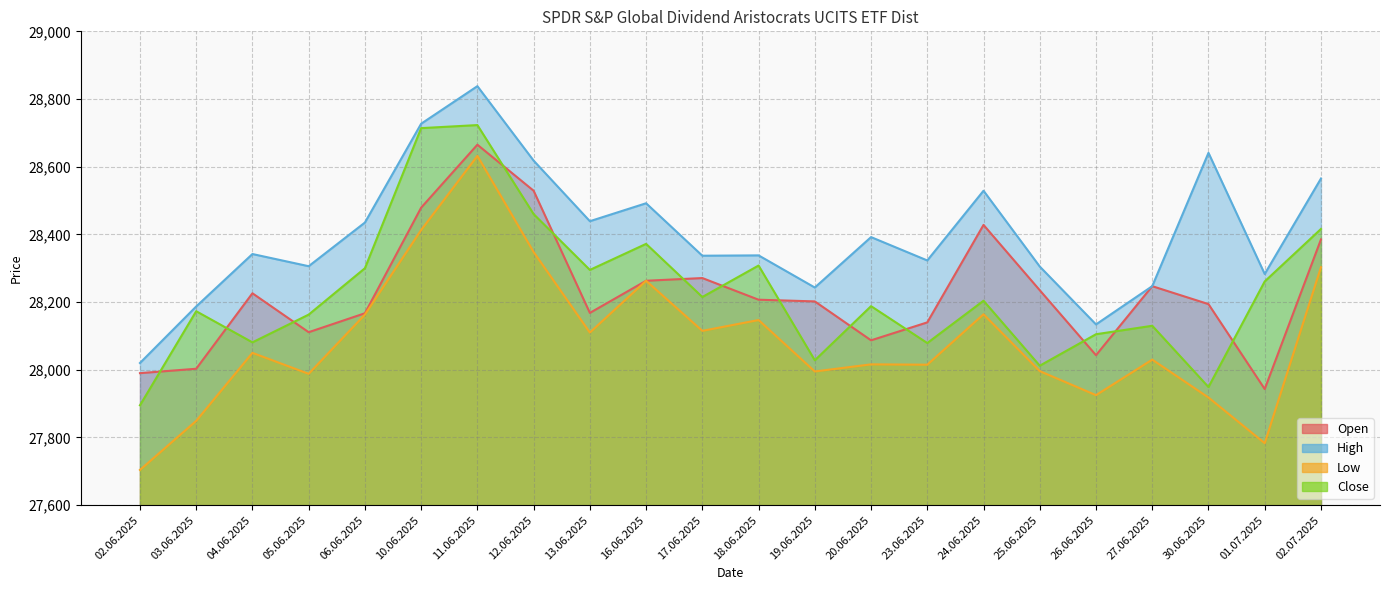

Reading left to right, list all the values displayed in this chart.

Open: 02.06.2025=27990	03.06.2025=28003	04.06.2025=28226	05.06.2025=28111	06.06.2025=28167	10.06.2025=28479	11.06.2025=28665	12.06.2025=28529	13.06.2025=28168	16.06.2025=28263	17.06.2025=28271	18.06.2025=28207	19.06.2025=28202	20.06.2025=28087	23.06.2025=28140	24.06.2025=28428	25.06.2025=28235	26.06.2025=28043	27.06.2025=28247	30.06.2025=28194	01.07.2025=27943	02.07.2025=28385
High: 02.06.2025=28020	03.06.2025=28187	04.06.2025=28342	05.06.2025=28306	06.06.2025=28435	10.06.2025=28727	11.06.2025=28838	12.06.2025=28618	13.06.2025=28439	16.06.2025=28492	17.06.2025=28337	18.06.2025=28338	19.06.2025=28243	20.06.2025=28392	23.06.2025=28323	24.06.2025=28529	25.06.2025=28305	26.06.2025=28134	27.06.2025=28247	30.06.2025=28641	01.07.2025=28283	02.07.2025=28565
Low: 02.06.2025=27704	03.06.2025=27849	04.06.2025=28050	05.06.2025=27988	06.06.2025=28163	10.06.2025=28413	11.06.2025=28632	12.06.2025=28348	13.06.2025=28110	16.06.2025=28263	17.06.2025=28115	18.06.2025=28147	19.06.2025=27995	20.06.2025=28016	23.06.2025=28015	24.06.2025=28164	25.06.2025=27996	26.06.2025=27925	27.06.2025=28030	30.06.2025=27918	01.07.2025=27783	02.07.2025=28303
Close: 02.06.2025=27895	03.06.2025=28173	04.06.2025=28081	05.06.2025=28163	06.06.2025=28300	10.06.2025=28714	11.06.2025=28723	12.06.2025=28460	13.06.2025=28295	16.06.2025=28372	17.06.2025=28215	18.06.2025=28308	19.06.2025=28028	20.06.2025=28188	23.06.2025=28079	24.06.2025=28204	25.06.2025=28012	26.06.2025=28105	27.06.2025=28130	30.06.2025=27949	01.07.2025=28261	02.07.2025=28416